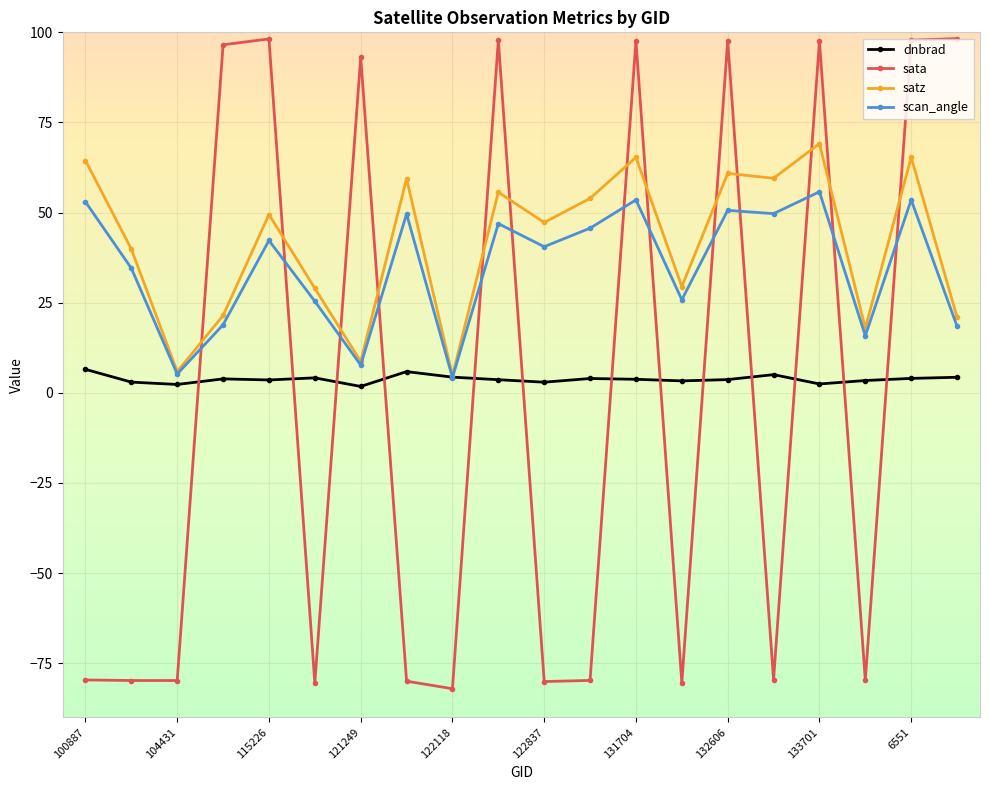

What are all the series names shown in the legend?

dnbrad, sata, satz, scan_angle